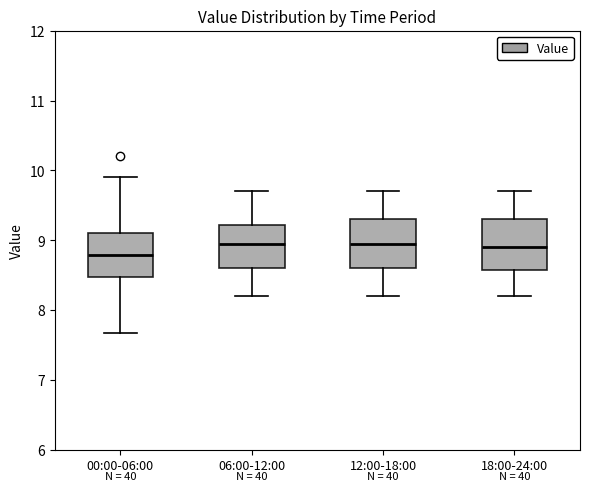

Reading left to right, transcribe this box plot: for each box, give where its median line is, the range the box spans, and where its two whiskers end, as read against the y-axis. The values are not printed on the chart, so give them approximately, as read against the axis.

00:00-06:00: median 8.8, box 8.5 to 9.1, whiskers 7.7 to 9.9
06:00-12:00: median 9.0, box 8.6 to 9.2, whiskers 8.2 to 9.7
12:00-18:00: median 9.0, box 8.6 to 9.3, whiskers 8.2 to 9.7
18:00-24:00: median 8.9, box 8.6 to 9.3, whiskers 8.2 to 9.7